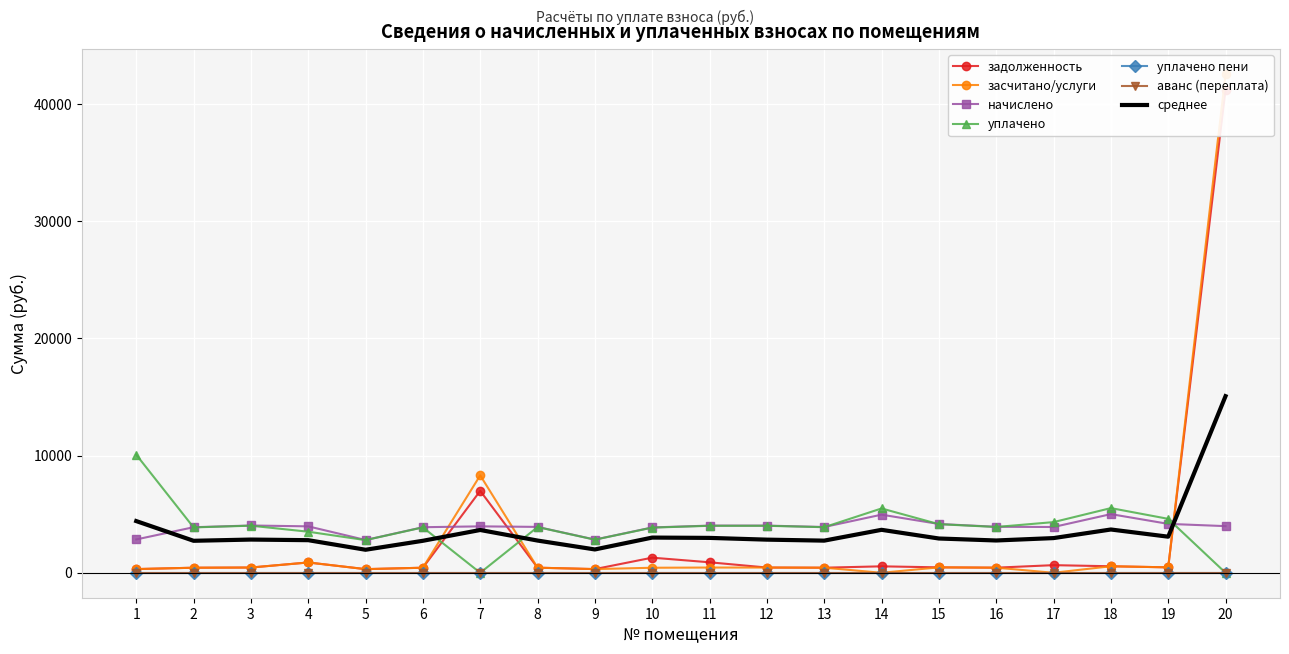

What is the difference between the уплачено values at 9 and 11?

1186.2